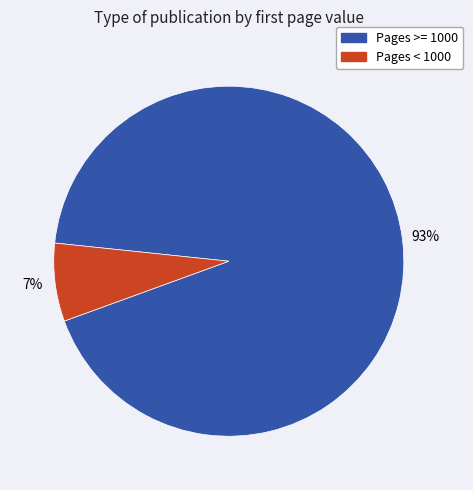

How many segments does this pie chart have?

2